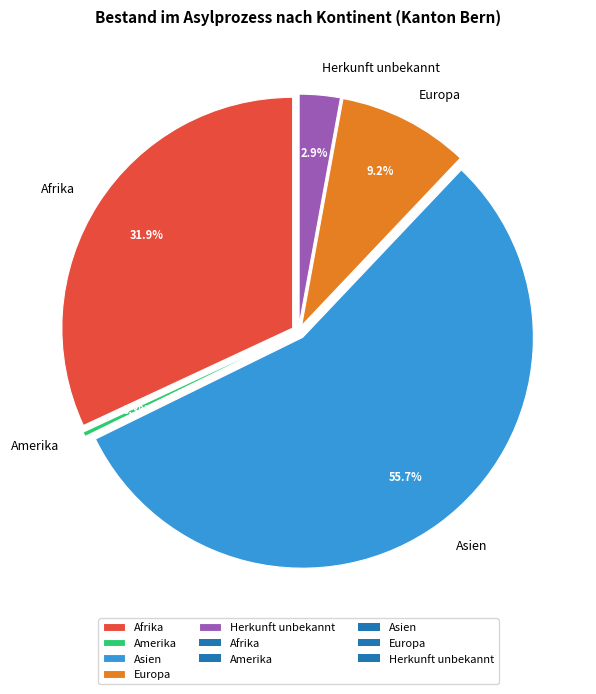

To the nearest percent, what is the average slice percentage?

20%